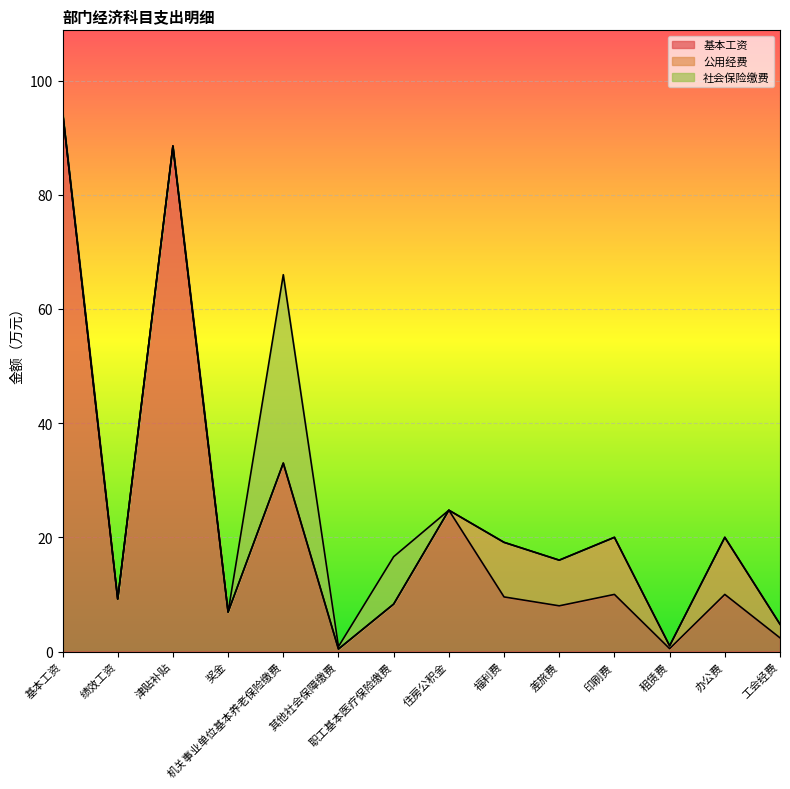

What is the difference between the maximum and second lowest values in the 公用经费 series?

10.0